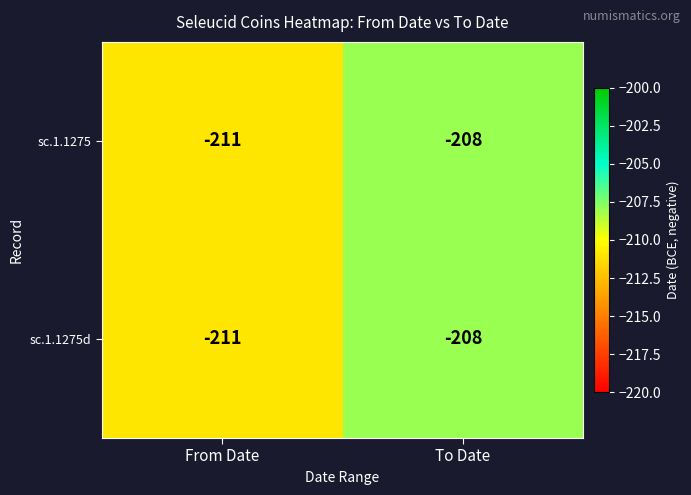

The value of sc.1.1275d at To Date is -294. True or false?

False